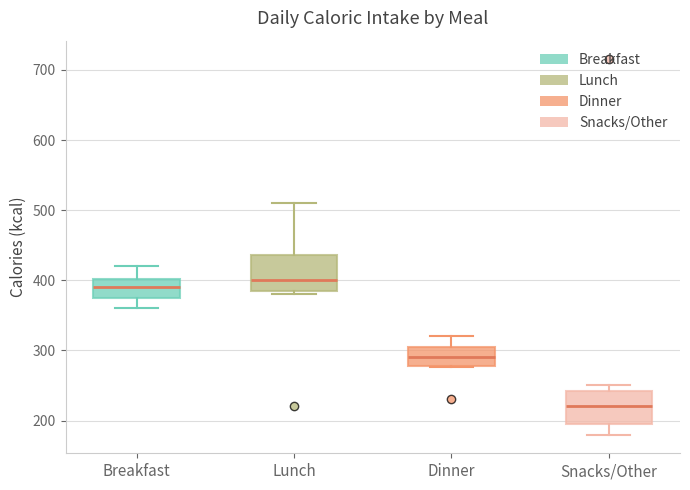

Reading left to right, read every box against the y-axis: the position of its median line, the range the box covers, and the ends of its whiskers. The values are not printed on the chart, so give them approximately, as read against the axis.

Breakfast: median 390, box 380 to 400, whiskers 360 to 420
Lunch: median 400, box 390 to 440, whiskers 380 to 510
Dinner: median 290, box 280 to 310, whiskers 280 to 320
Snacks/Other: median 220, box 200 to 240, whiskers 180 to 250